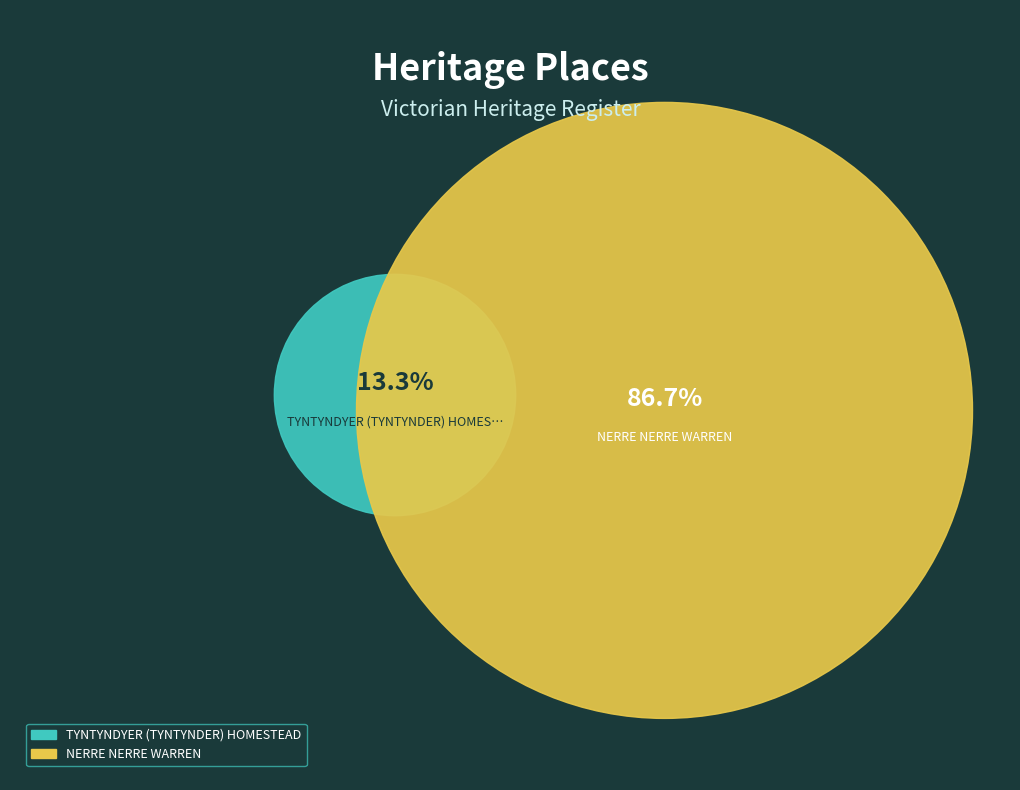

How much of the chart is everything except TYNTYNDYER (TYNTYNDER) HOMESTEAD?

86.7%